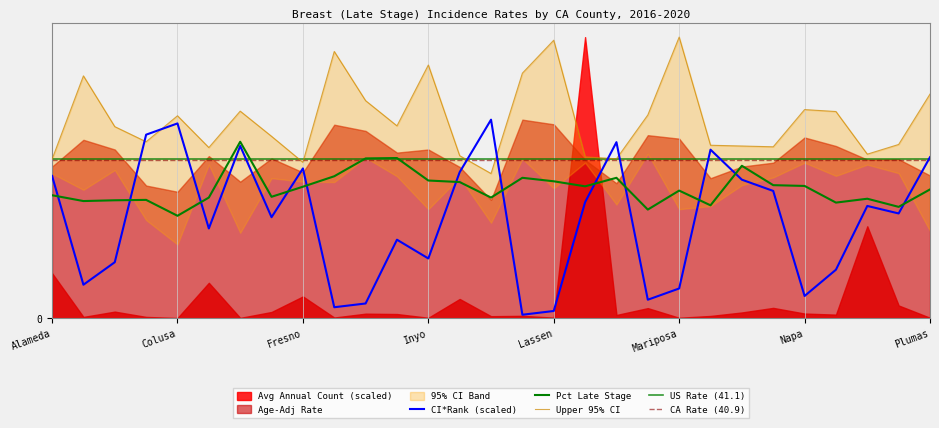

What is the difference between the maximum and minimum values in the Age-Adj Rate series?

50.3